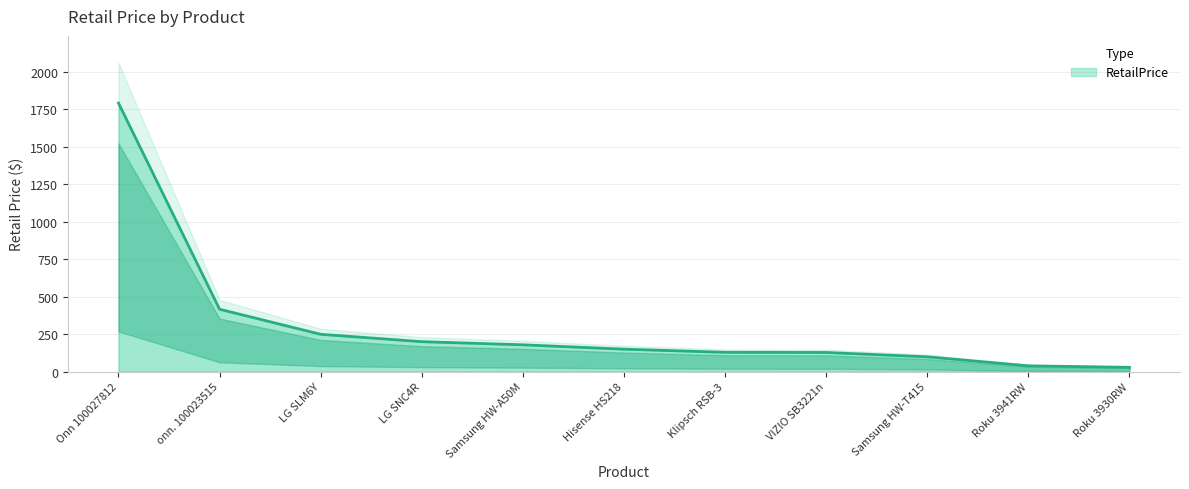

Rank the categories by value from lowest to highest.

Roku 3930RW, Roku 3941RW, Samsung HW-T415, VIZIO SB3221n, Klipsch RSB-3, Hisense HS218, Samsung HW-A50M, LG SNC4R, LG SLM6Y, onn. 100023515, Onn 100027812